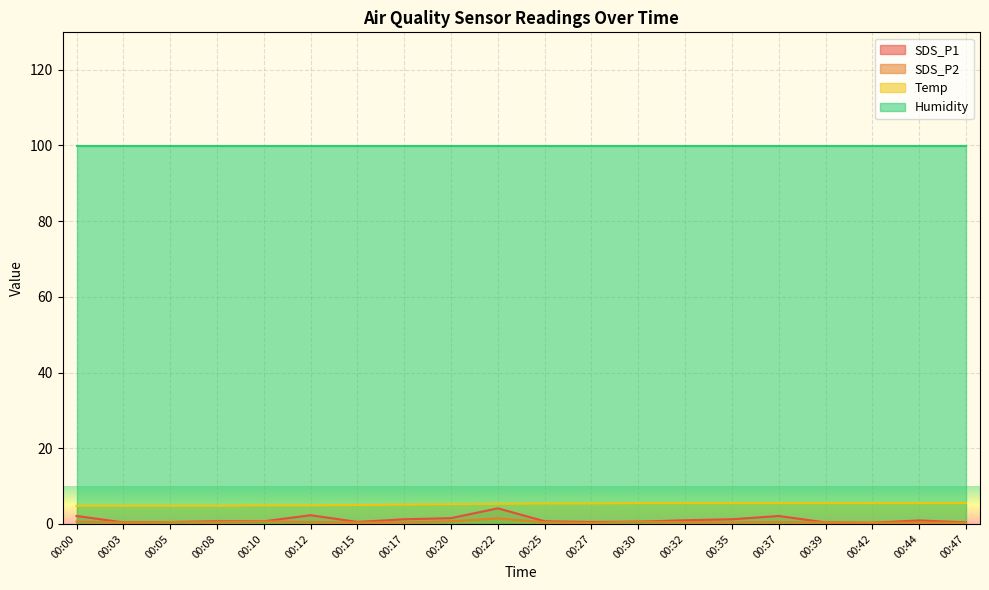

How many categories are shown in the chart?

20